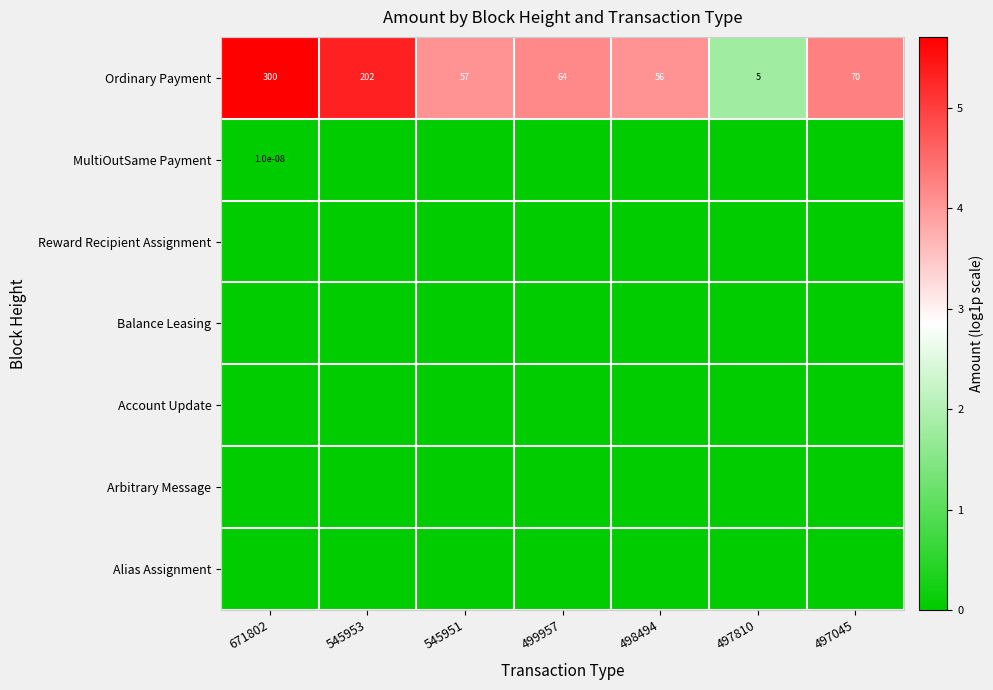

Which label corresponds to the smallest value in the chart?

545953